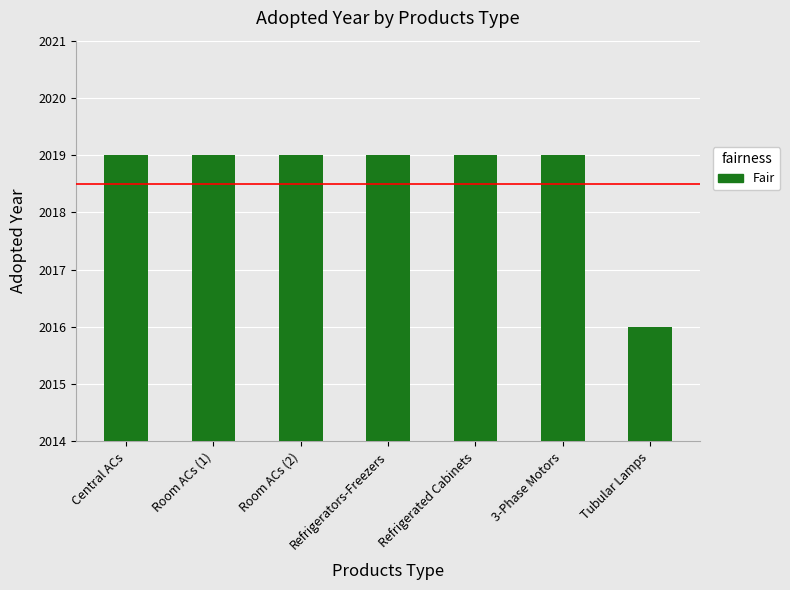

Reading left to right, extract all data points from this chart.

2019	2019	2019	2019	2019	2019	2016